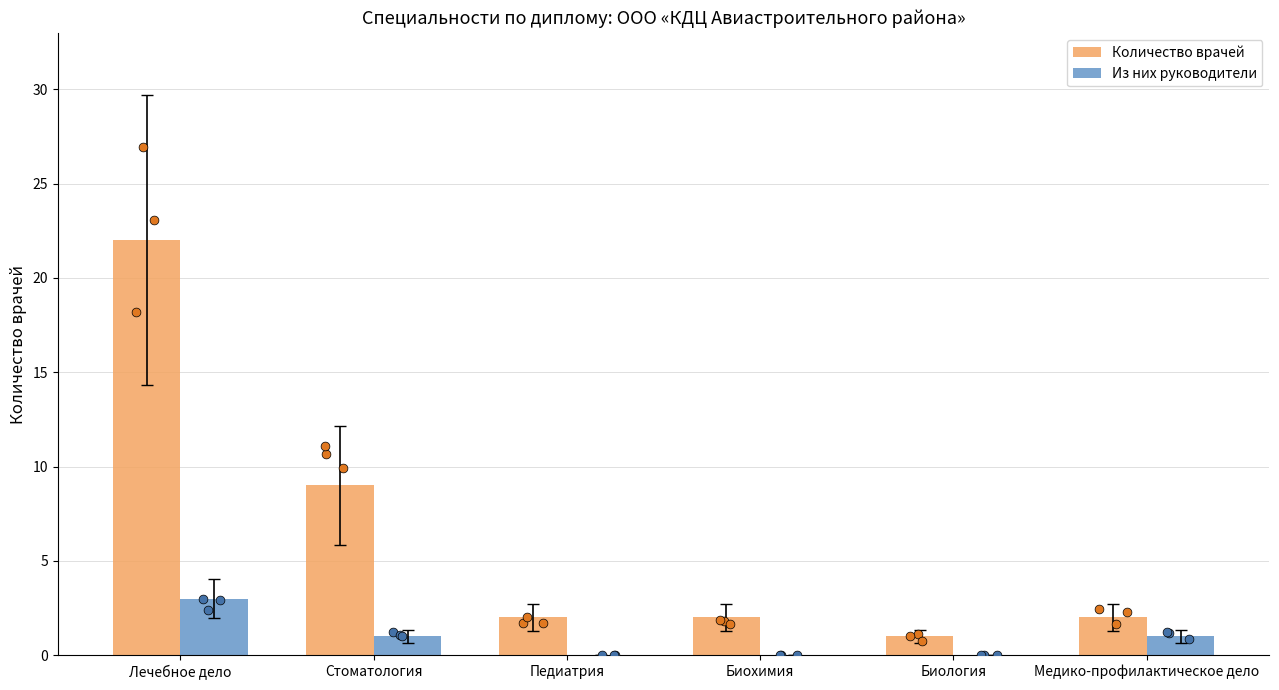

Which series has the widest spread of Y values?

Количество врачей